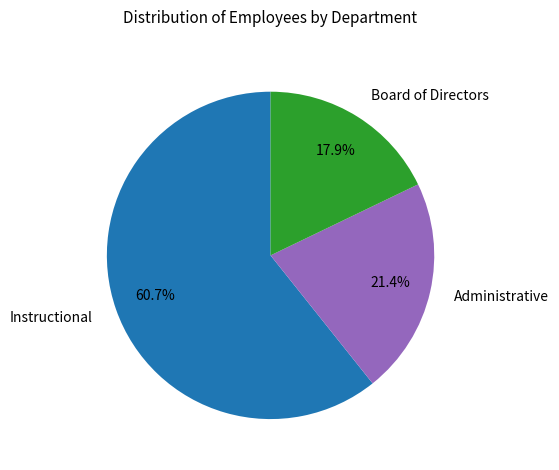

Rank the categories by value from highest to lowest.

Instructional, Administrative, Board of Directors